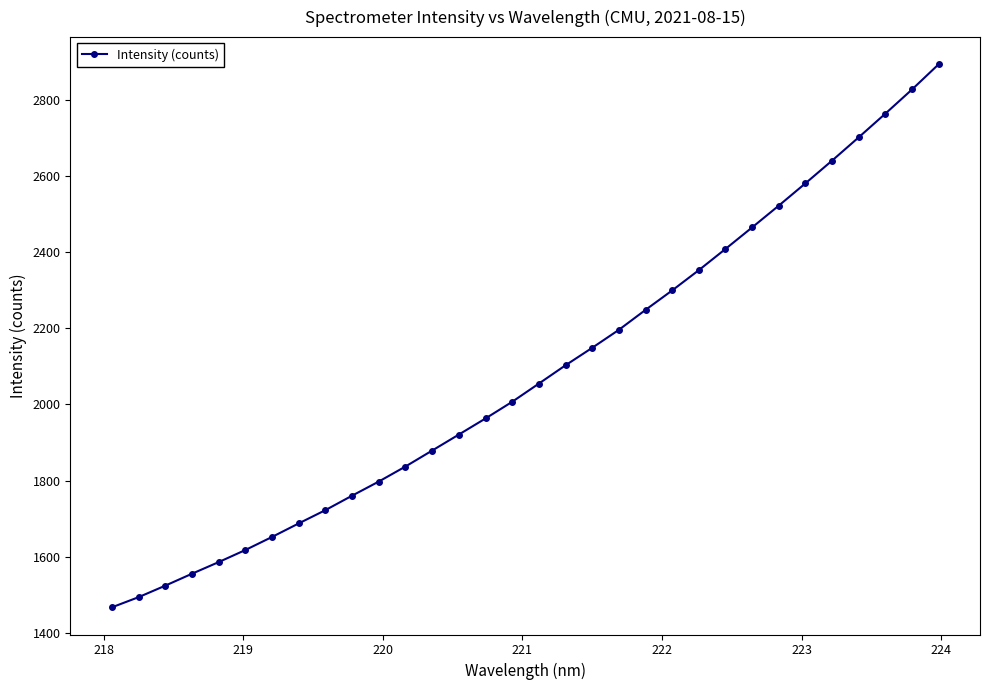

What is the difference between the maximum and second lowest values?

1399.9